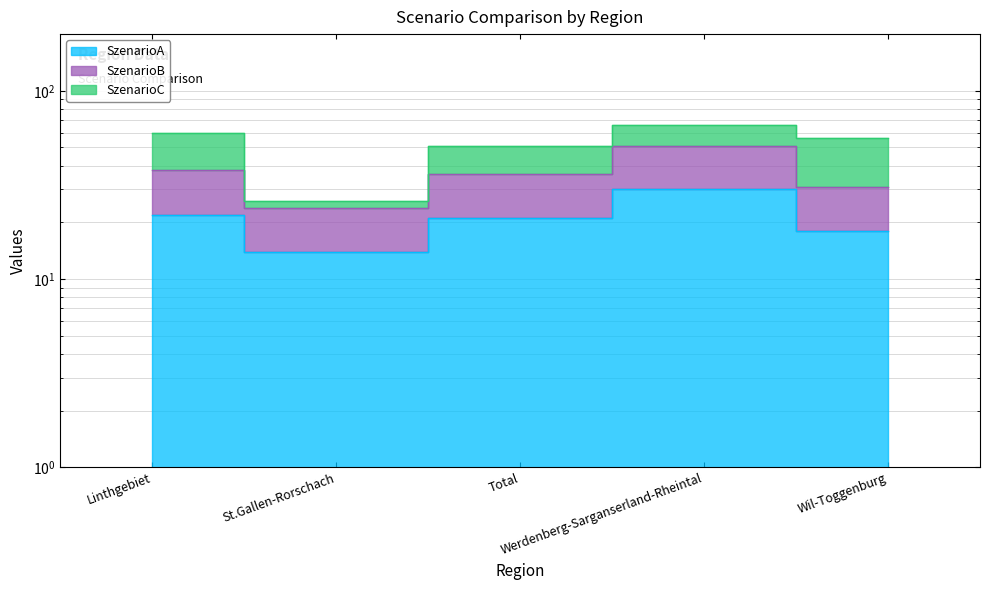

What is the maximum value for SzenarioB?

51